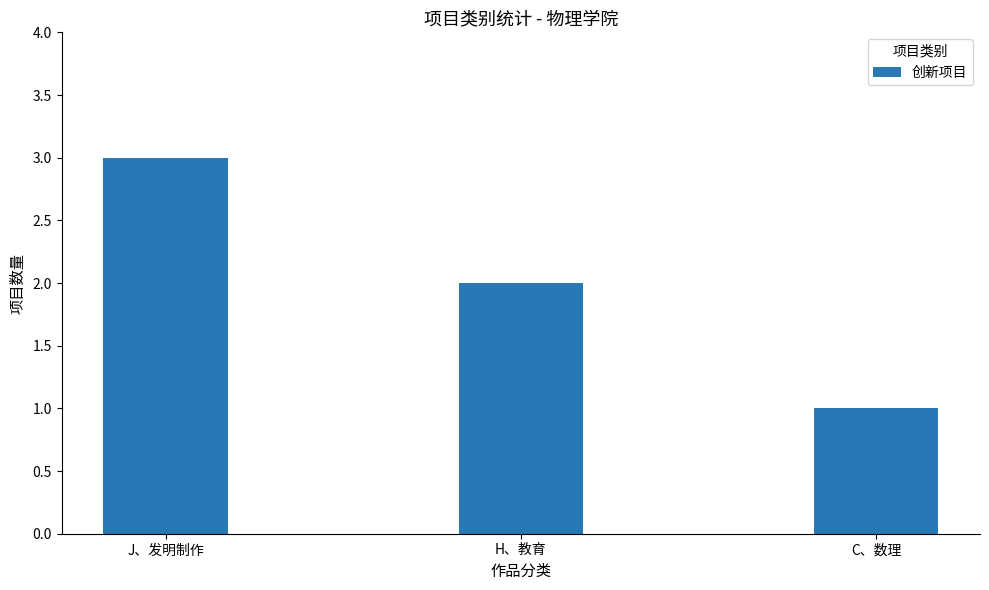

Rank the categories by value from lowest to highest.

C、数理, H、教育, J、发明制作